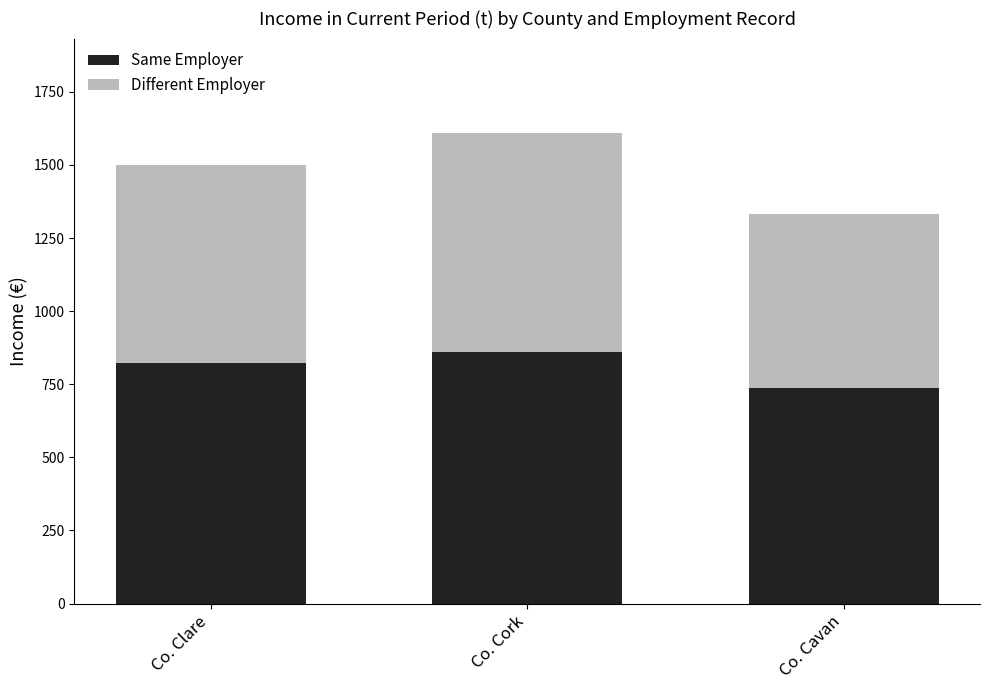

What is the minimum value for Same Employer?

737